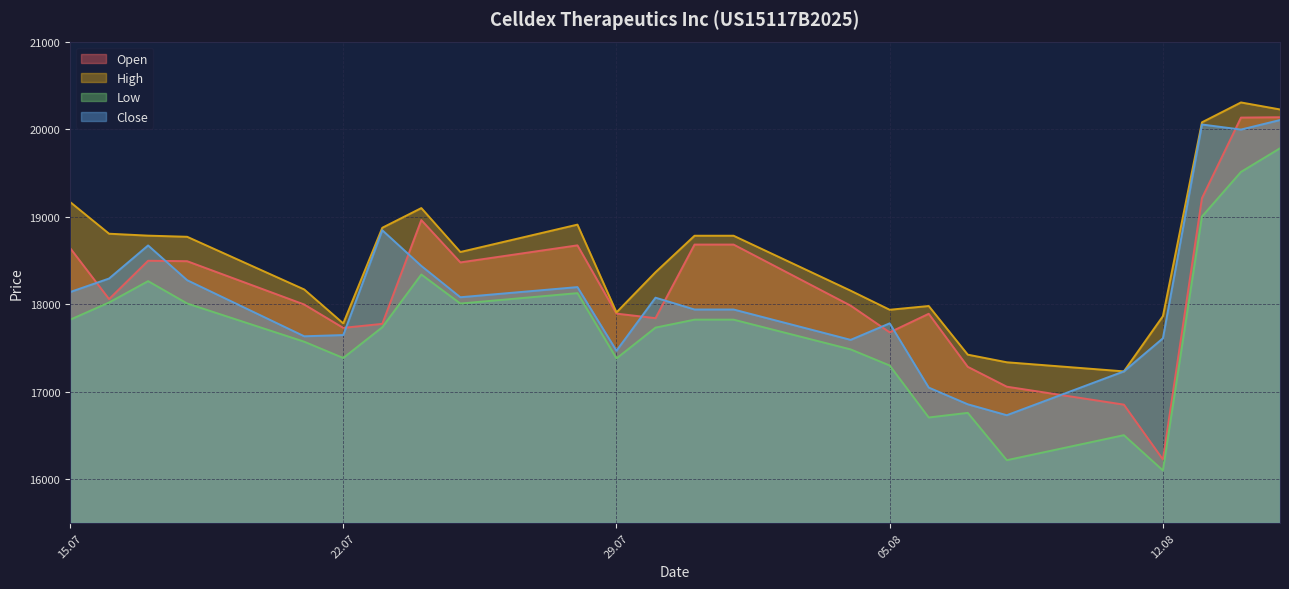

Which series has the largest total across all categories?

High